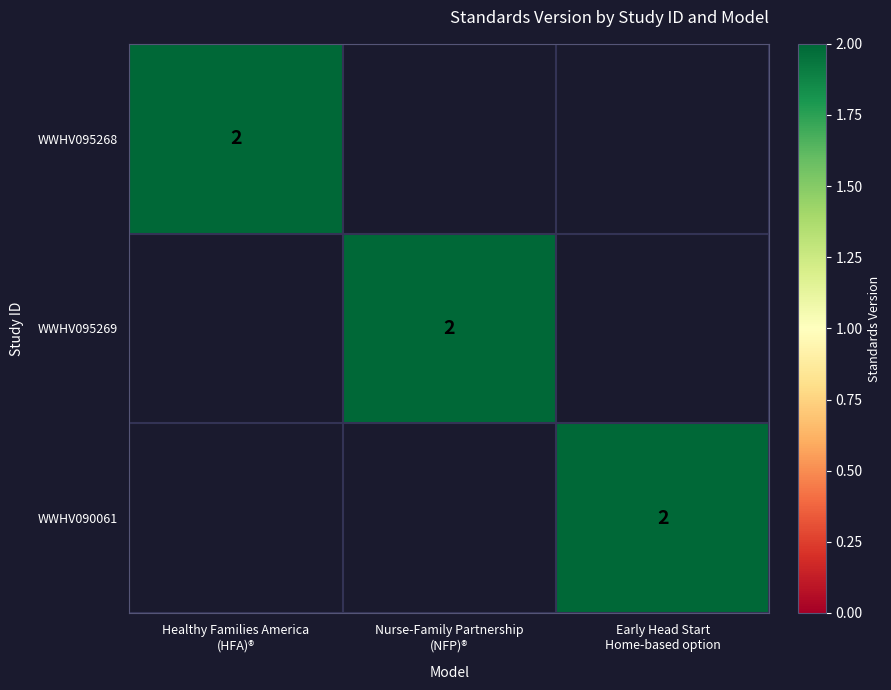

Rank the series at Healthy Families America (HFA)® from highest to lowest value.

WWHV095268, WWHV095269, WWHV090061